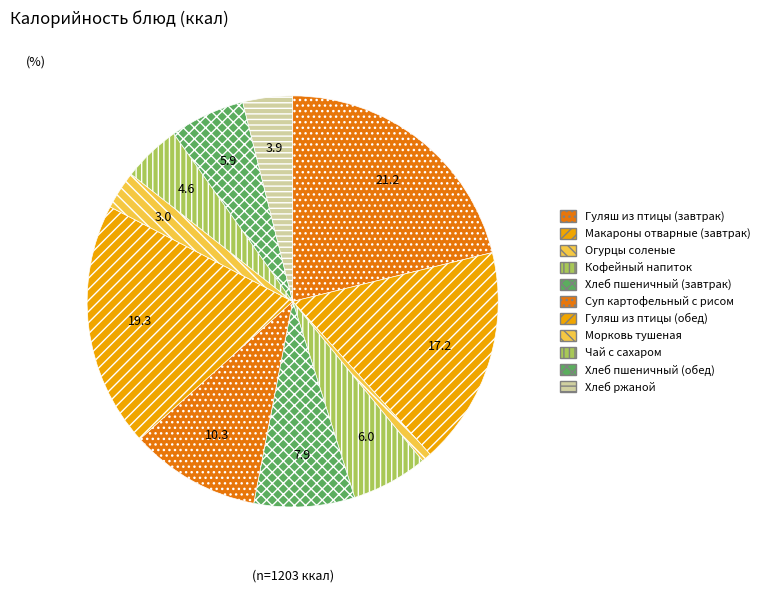

Does Кофейный напиток represent more than half of the total?

No